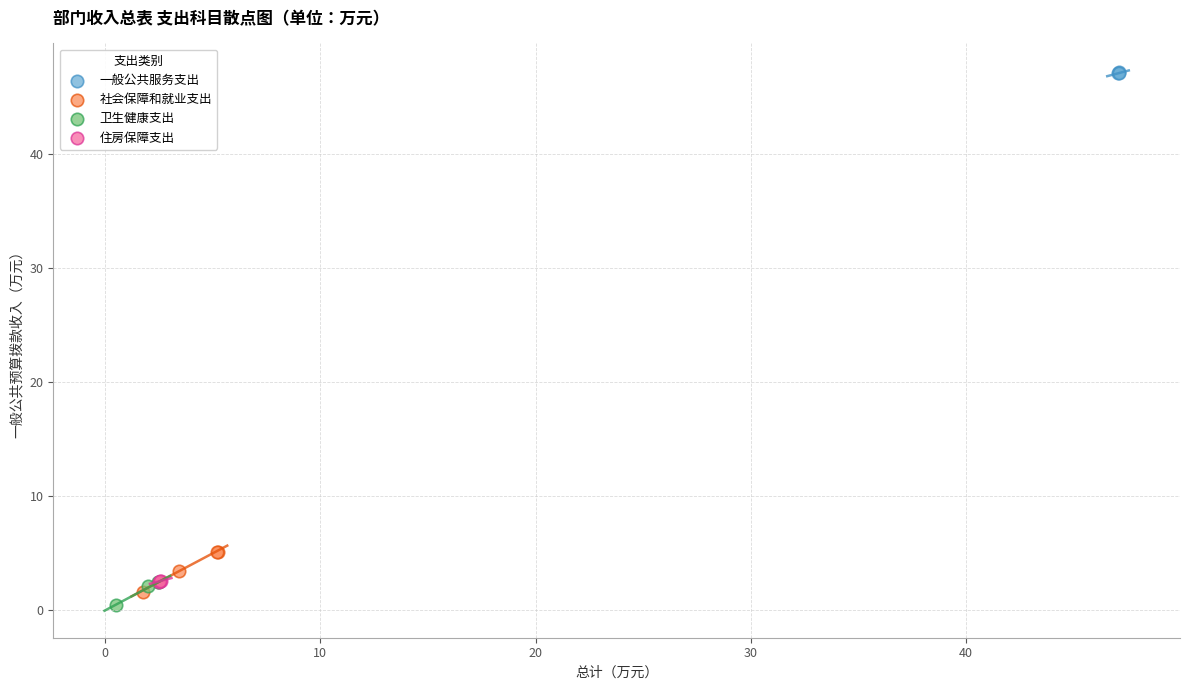

What are all the series names shown in the legend?

一般公共服务支出, 社会保障和就业支出, 卫生健康支出, 住房保障支出